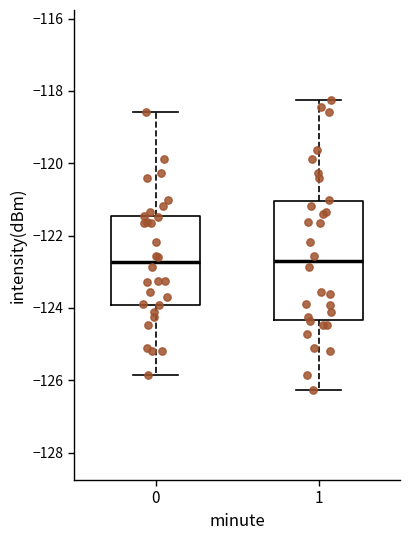

Reading left to right, transcribe this box plot: for each box, give where its median line is, the range the box spans, and where its two whiskers end, as read against the y-axis. The values are not printed on the chart, so give them approximately, as read against the axis.

0: median -122.8, box -124.0 to -121.4, whiskers -125.8 to -118.6
1: median -122.8, box -124.4 to -121.0, whiskers -126.2 to -118.2